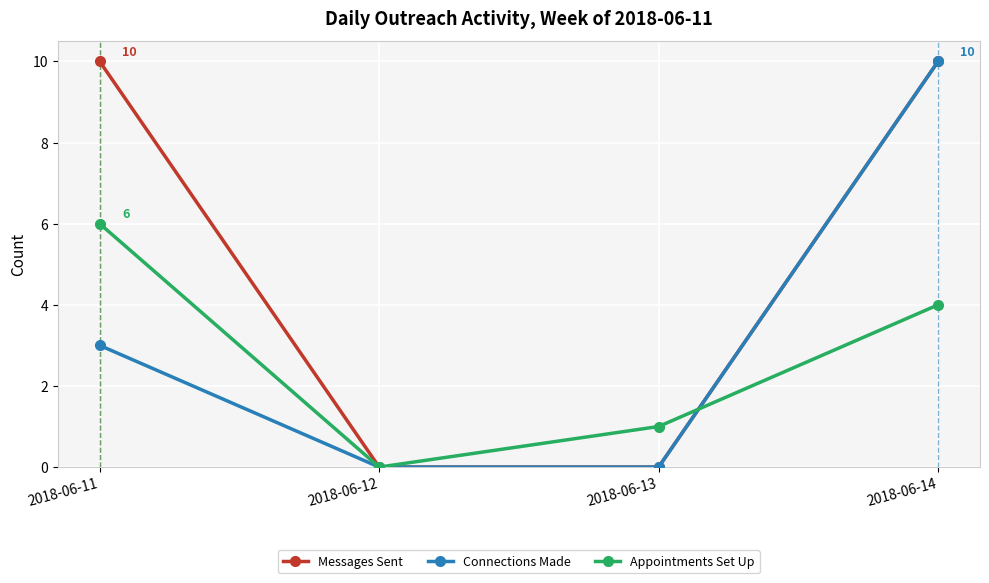

The Appointments Set Up series shows -3 at 2018-06-12. True or false?

False